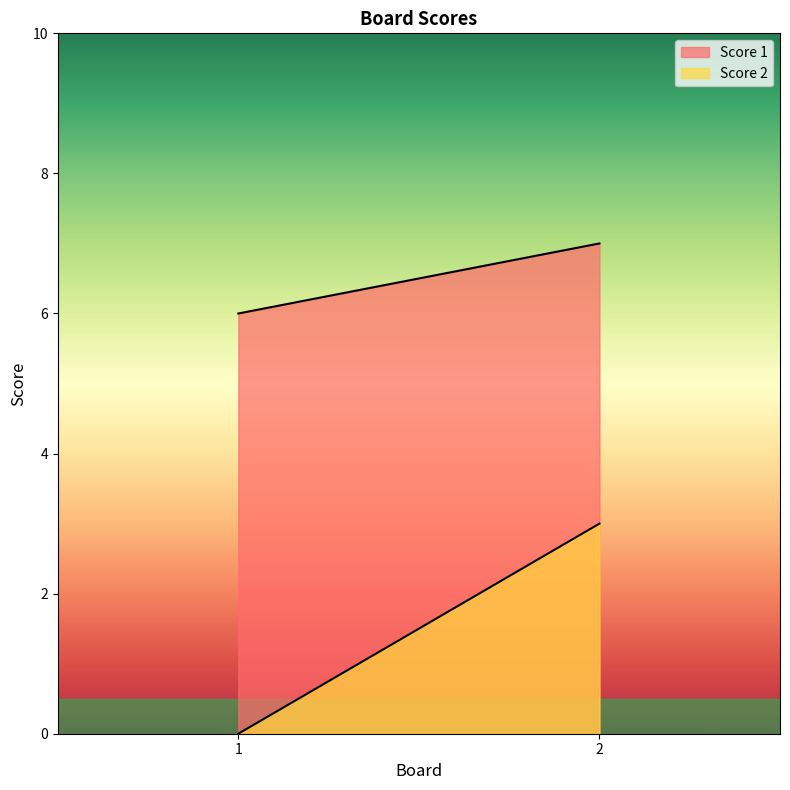

Rank the categories by Score 1 value from highest to lowest.

2, 1